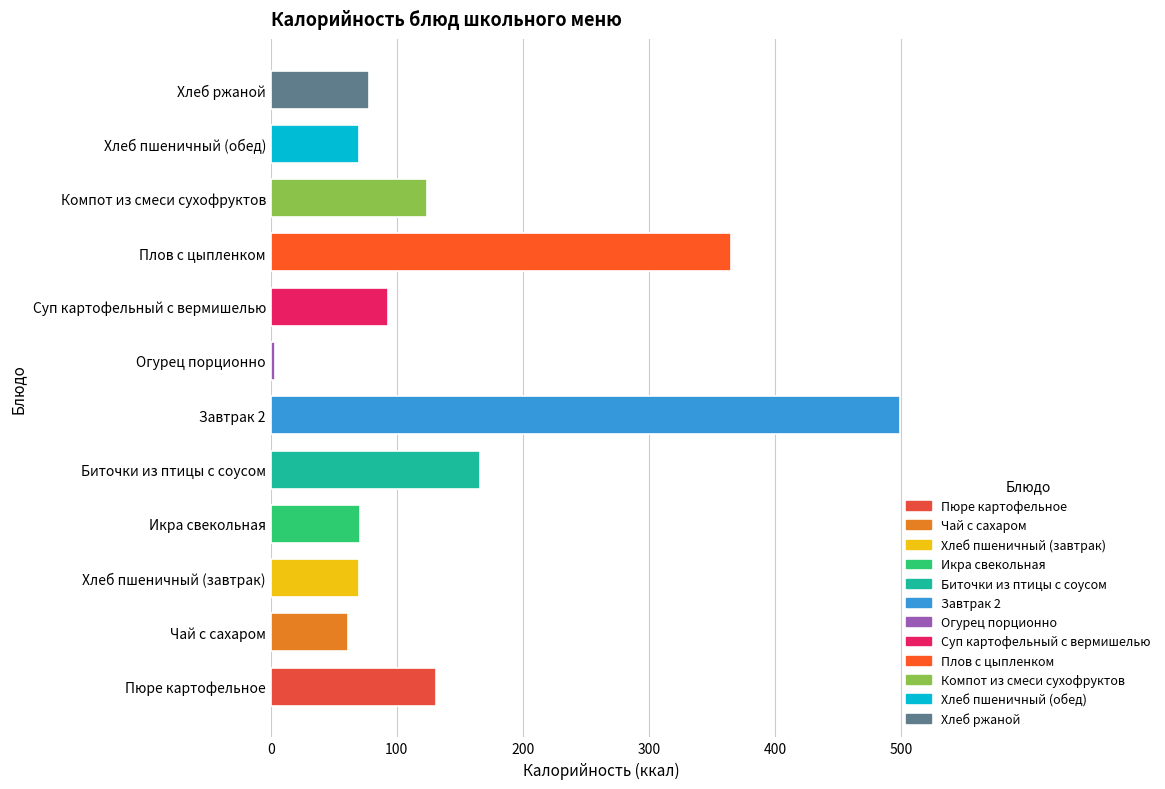

True or false: the data shows 35 at Хлеб ржаной.

False